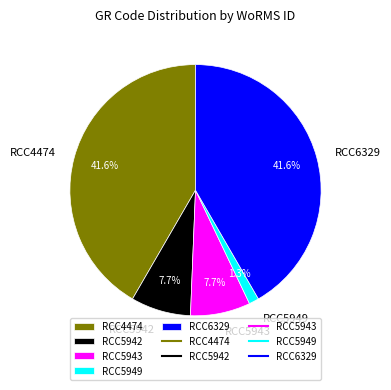

How many slices are in this pie chart?

5